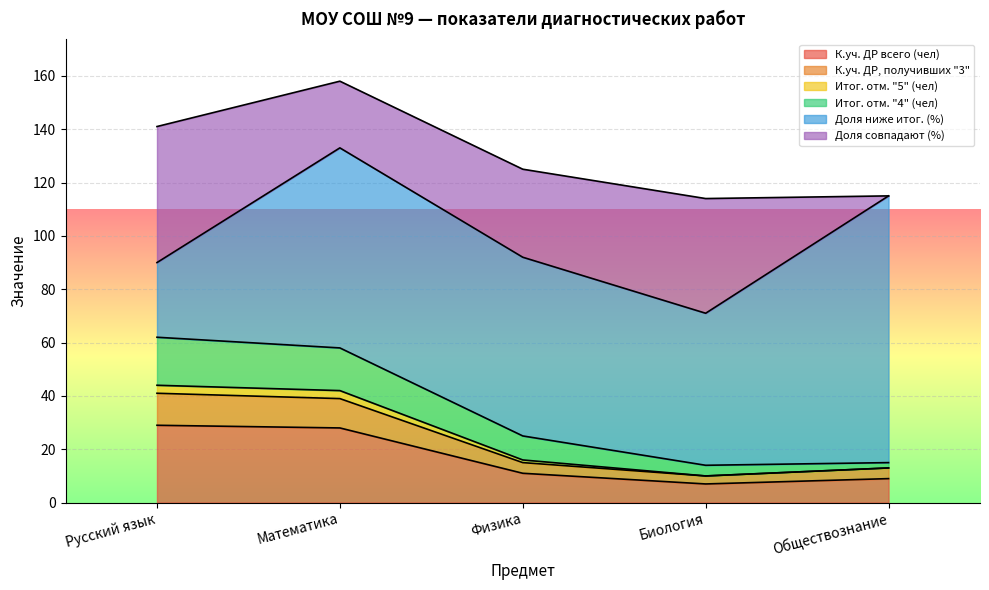

What is the label of the 3rd point from the left?

Физика